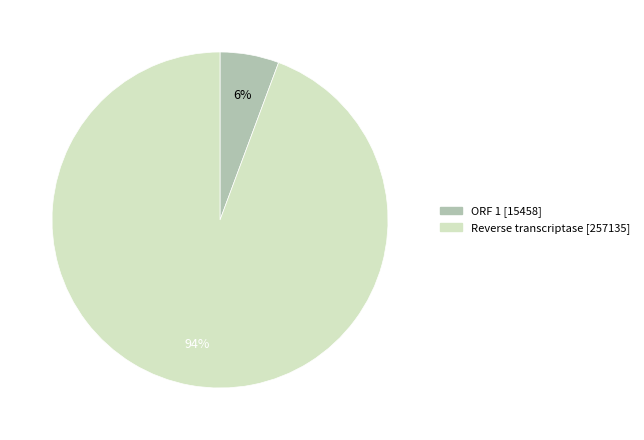

How many slices are in this pie chart?

2